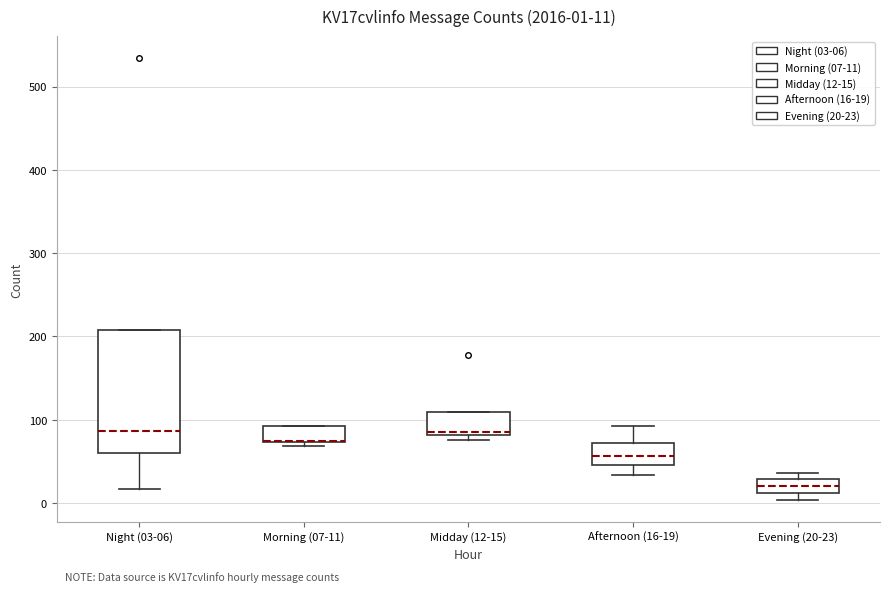

Which box is the tallest, from its lower edge to its upper edge?

Night (03-06)